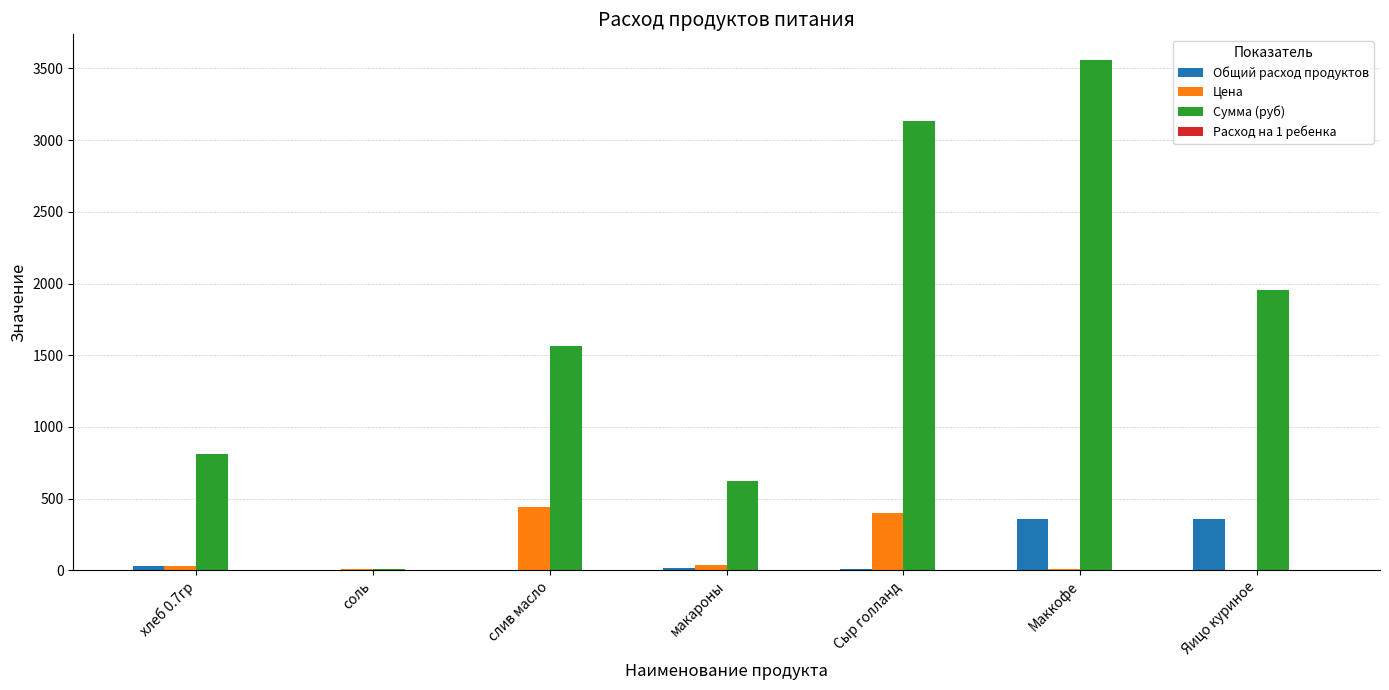

How many series are shown in this chart?

4